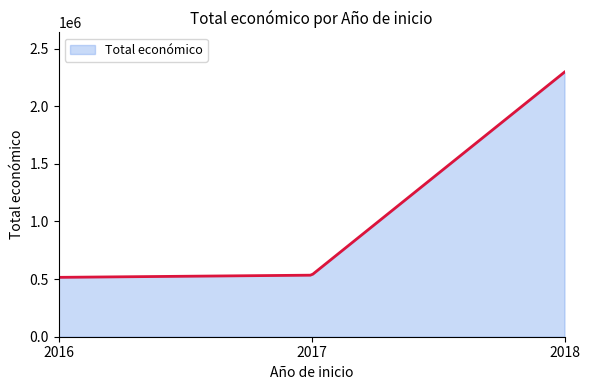

What is the minimum value shown in the chart?

515203.0